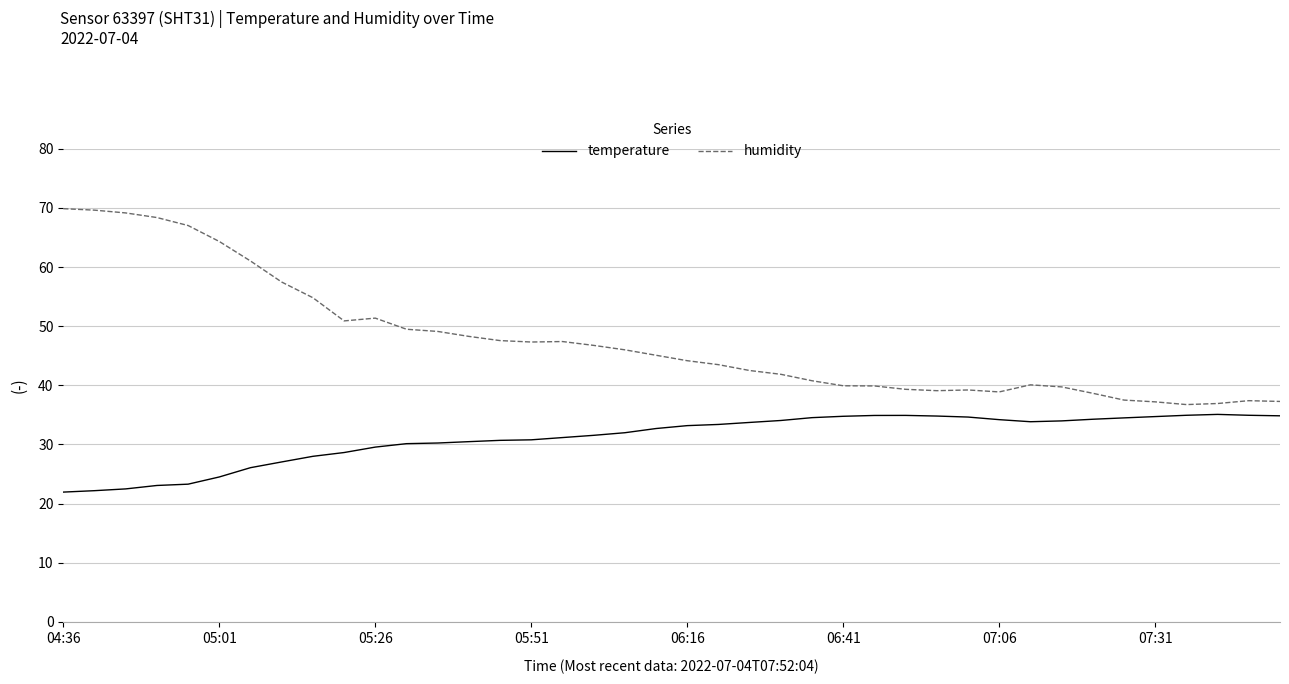

Which series has the largest total across all categories?

humidity